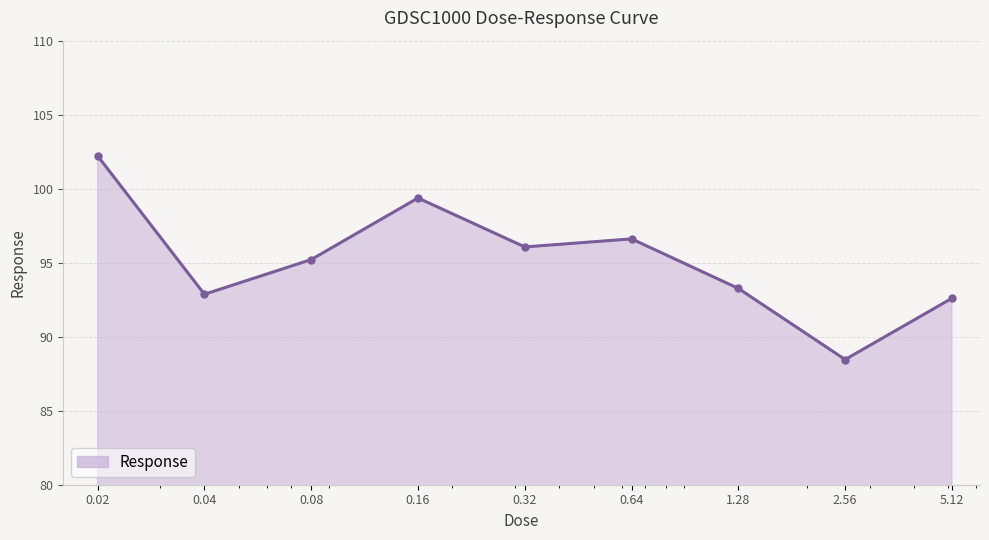

What is the average value?

95.2